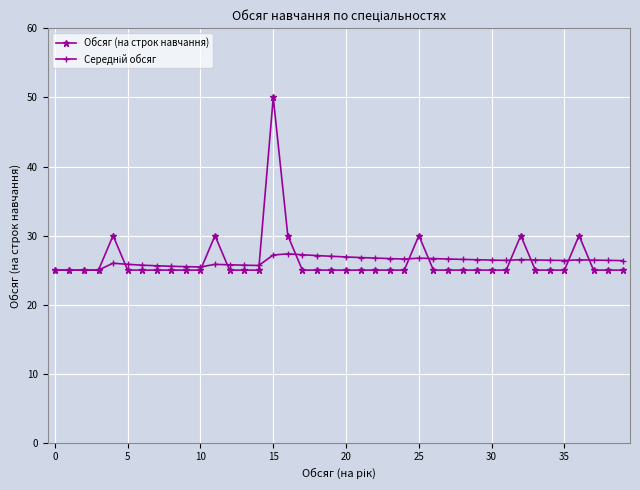

Which series has the widest spread of values?

Обсяг (на строк навчання)